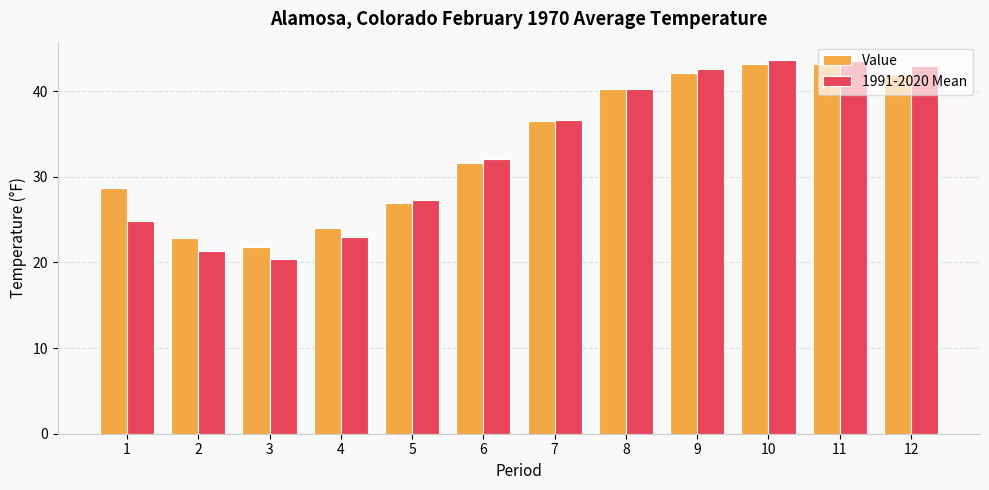

Is the value of 1991-2020 Mean at 11 greater than the value of Value at 5?

Yes